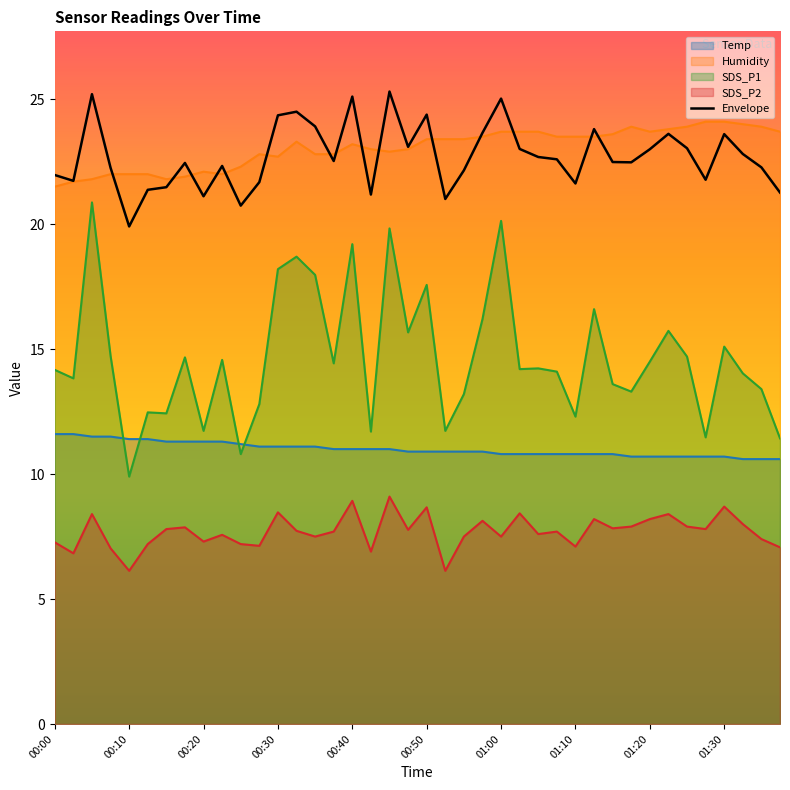

Rank the series by their maximum value, from lowest to highest.

SDS_P2, Temp, SDS_P1, Humidity, Envelope